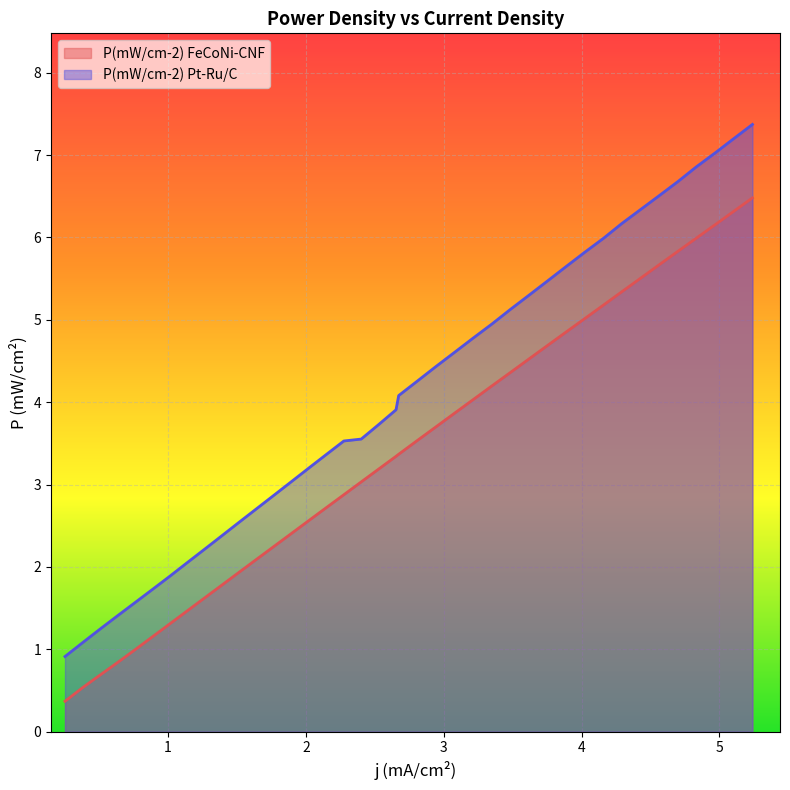

What are all the series names shown in the legend?

P(mW/cm-2) FeCoNi-CNF, P(mW/cm-2) Pt-Ru/C